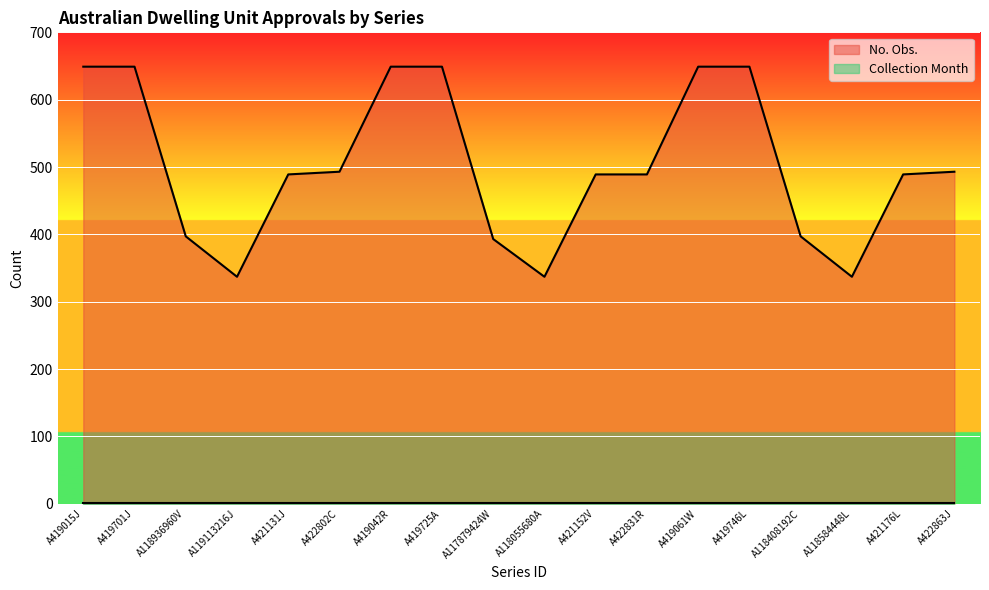

At which category does the data reach its first local valley?

A119113216J